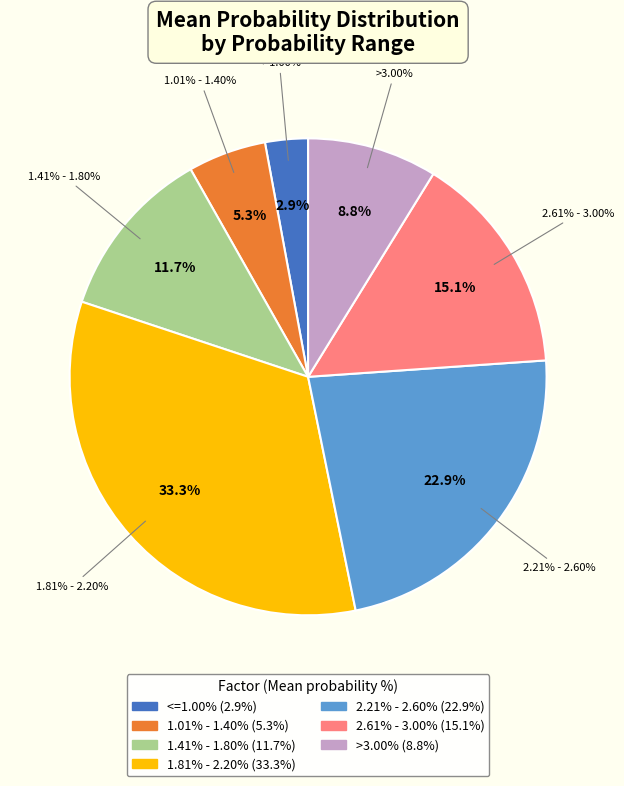

Which has a higher value, 2.21% - 2.60% or >3.00%?

2.21% - 2.60%